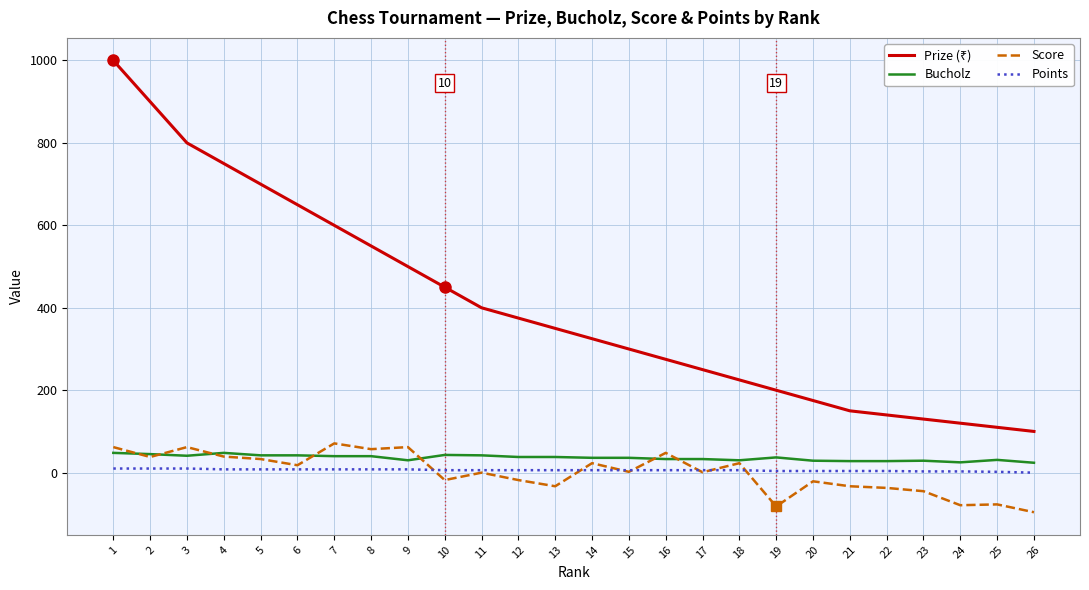

What is the smallest value displayed?

-96